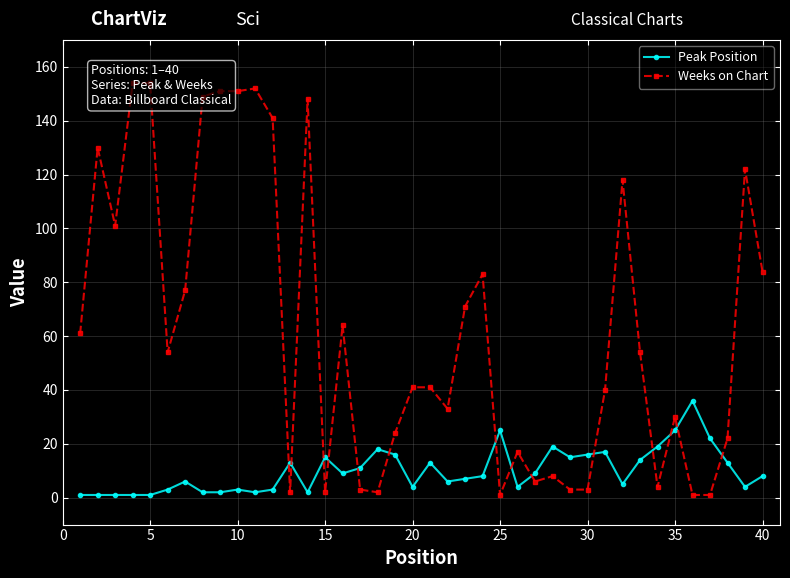

List the series in order of their peak value, highest first.

Weeks on Chart, Peak Position